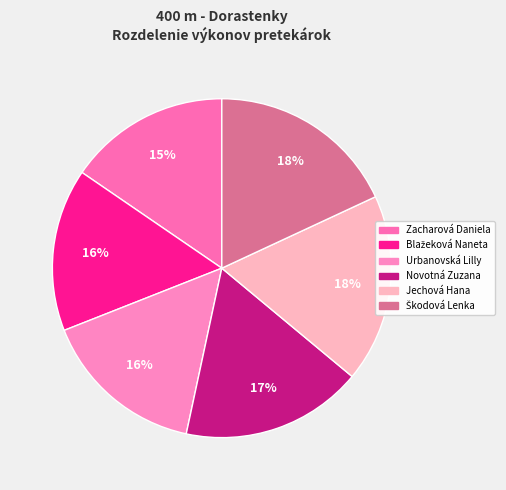

Does Blažeková Naneta account for over 50% of the chart?

No